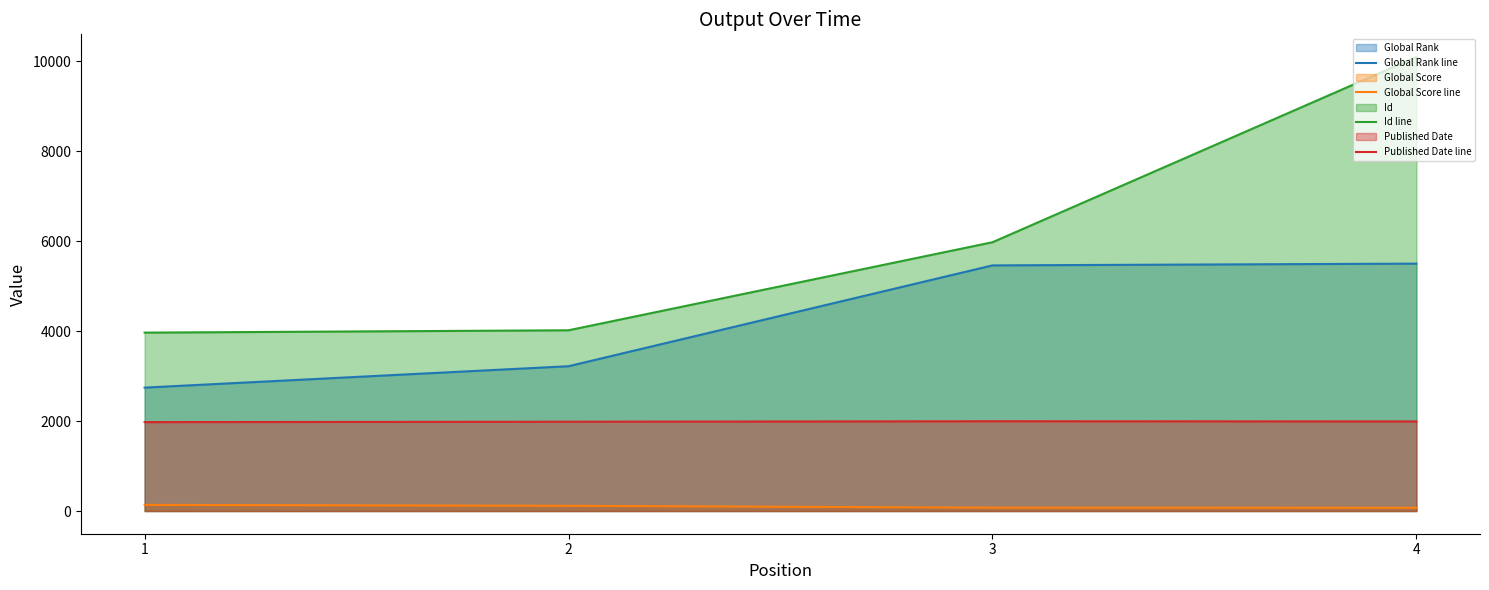

Which series has the widest spread of values?

Id line